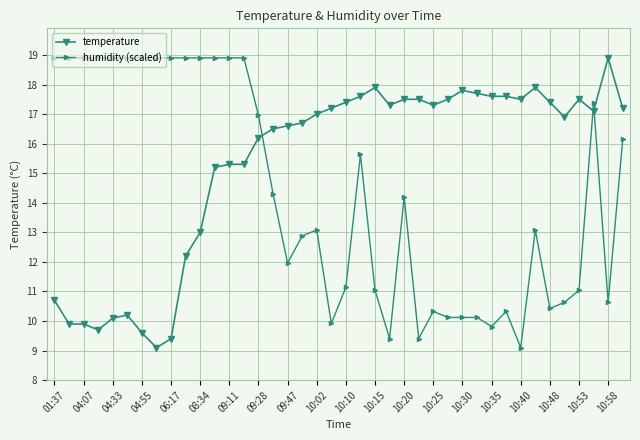

At how many categories does at least one series exceed 16?

40